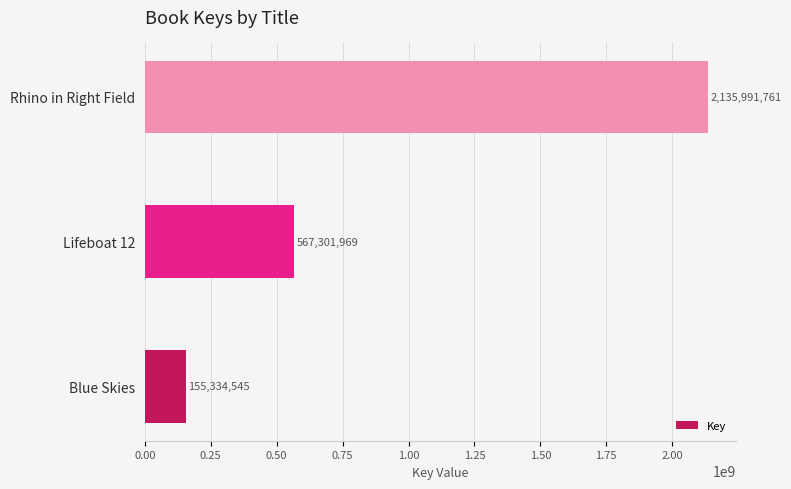

Count the values in the range 155334545 to 2135991761.

3